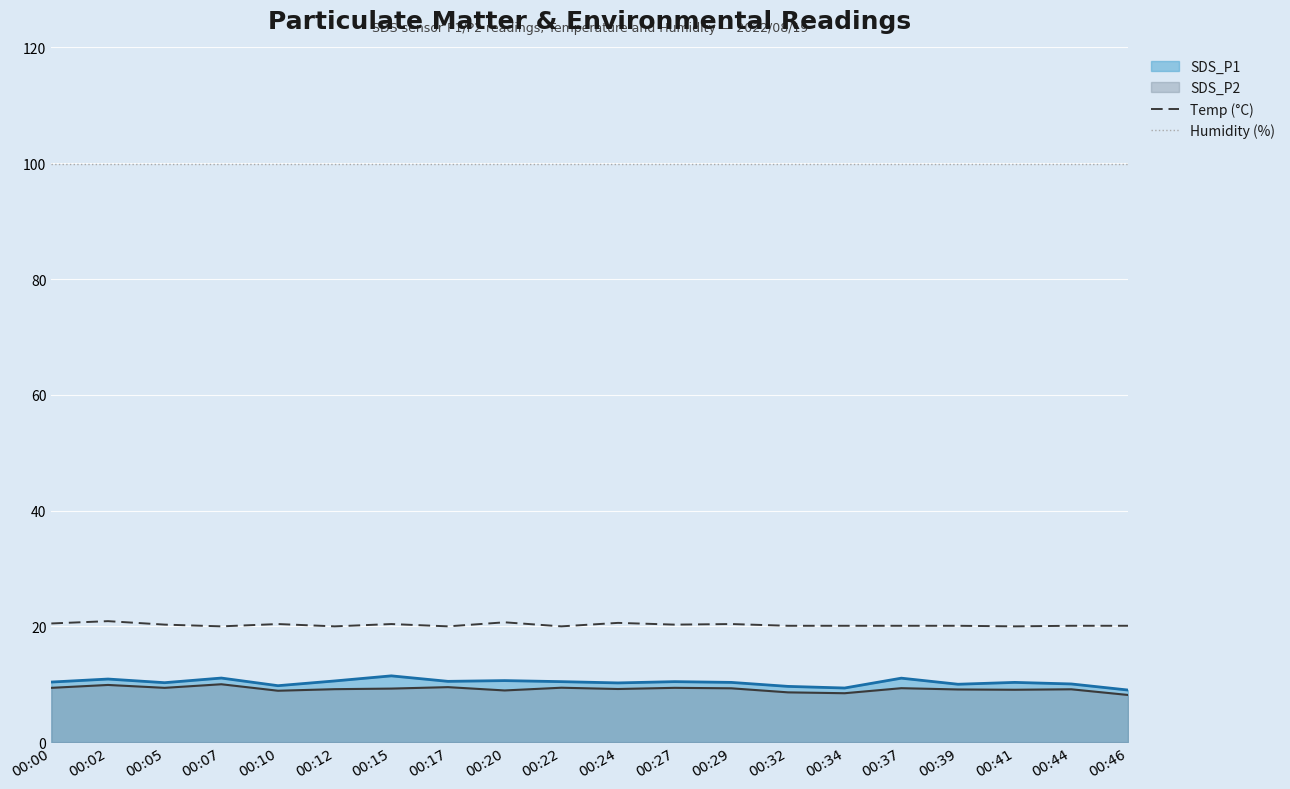

Between 00:41 and 00:37, which is larger?

00:37